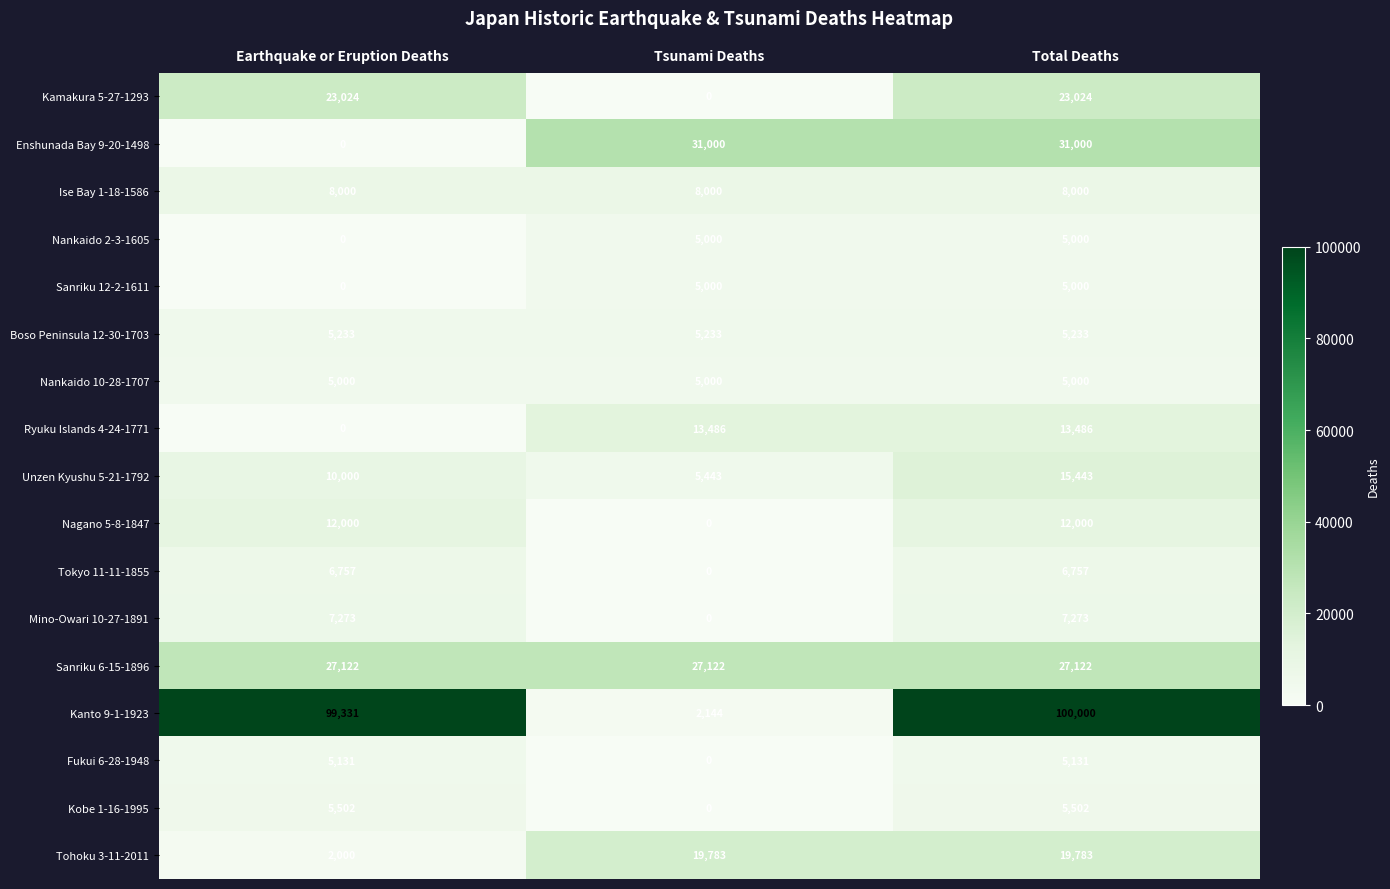

True or false: Tohoku 3-11-2011 has a value of 906 at Earthquake or Eruption Deaths.

False